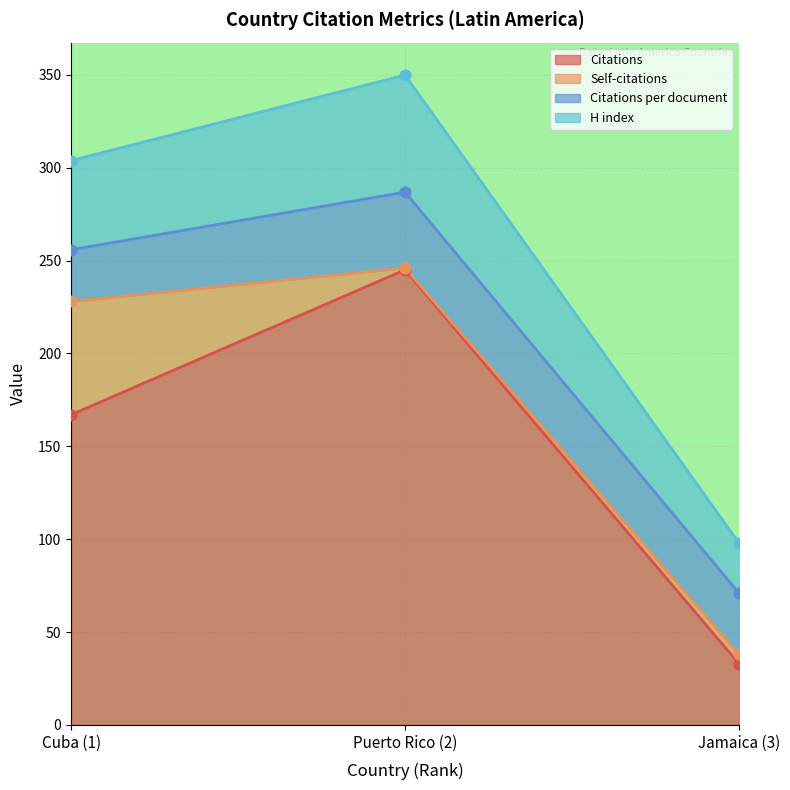

List the labels in order of Citations value, largest first.

Puerto Rico (2), Cuba (1), Jamaica (3)